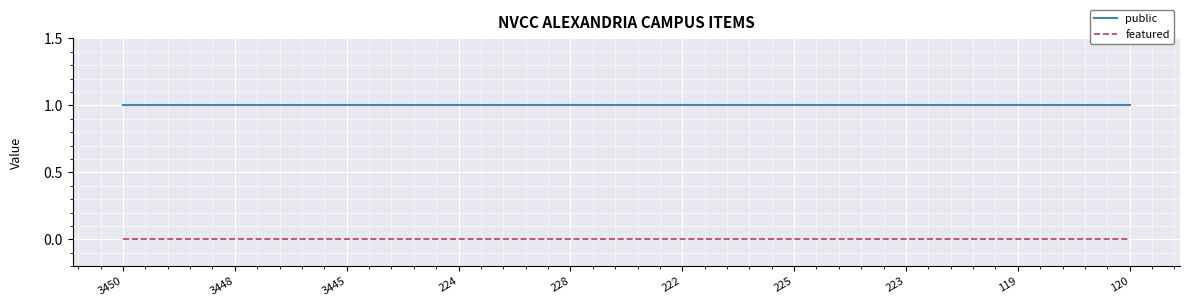

Rank the series by their maximum value, from highest to lowest.

public, featured